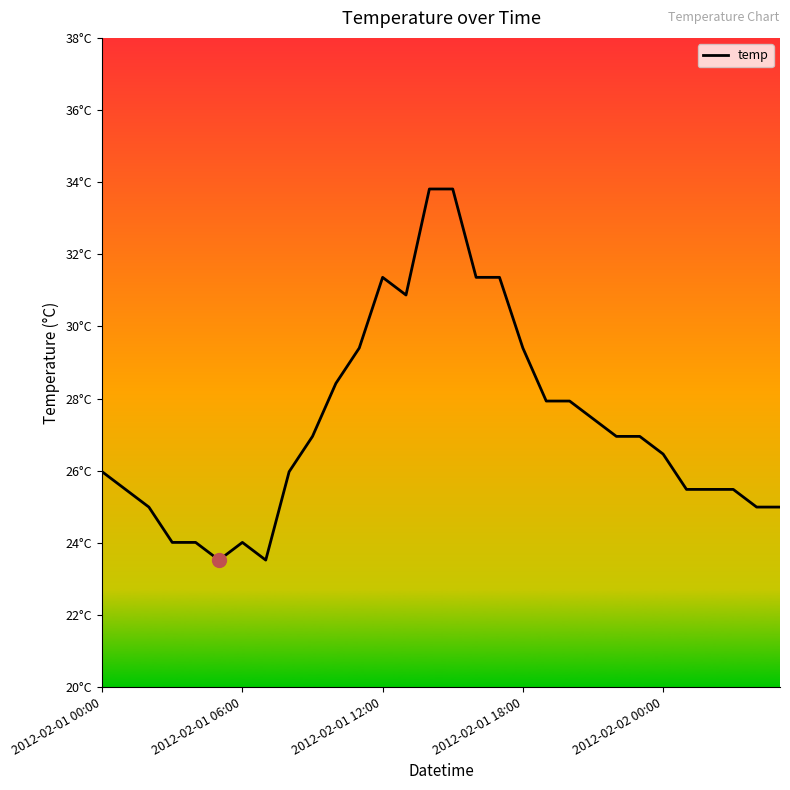

Is this an area chart (filled region under the line)?

No